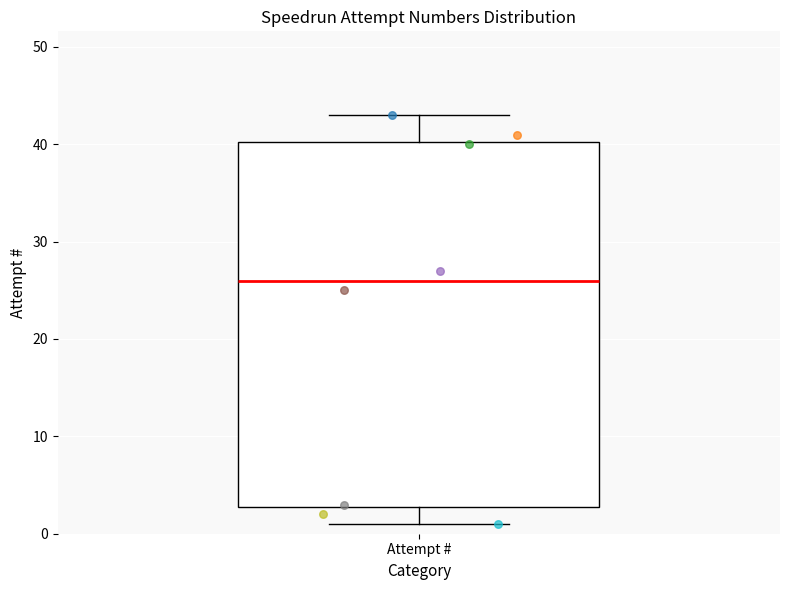

Read this box plot against the y-axis: the position of the median line, the range covered by the box, and the ends of both whiskers. The values are not printed on the chart, so give them approximately, as read against the axis.

median 26, box 3 to 40, whiskers 1 to 43